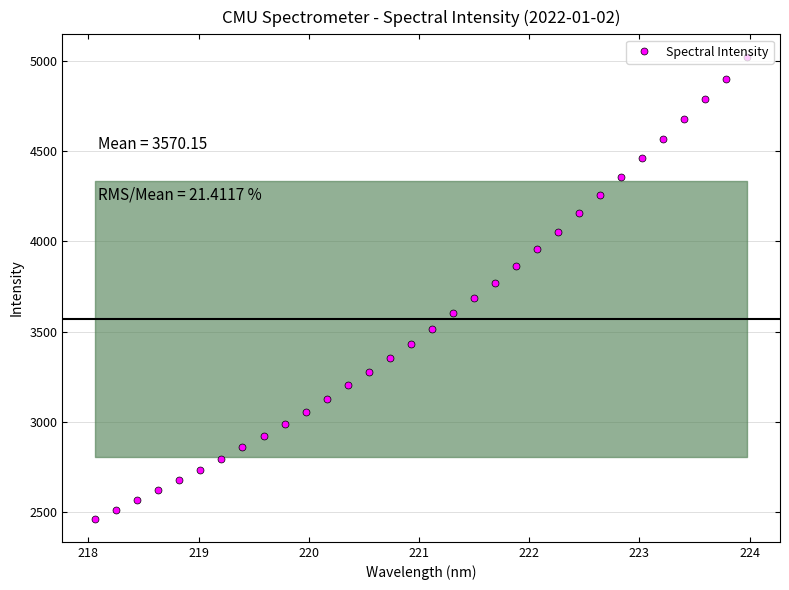

What is the difference between the second highest and second lowest values?

2388.1